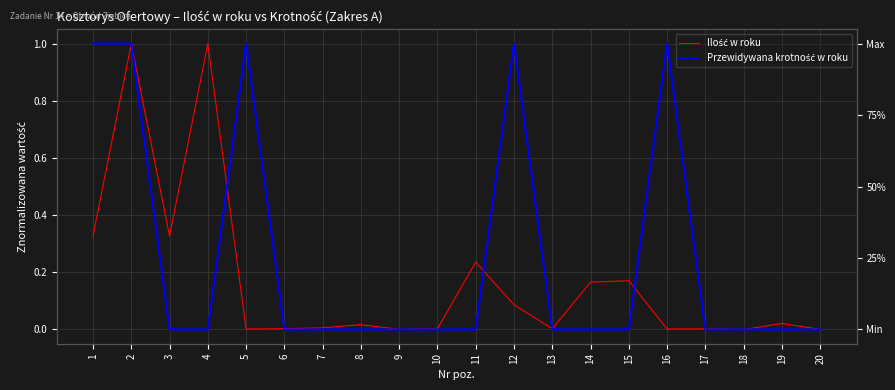

Is this an area chart (filled region under the line)?

No